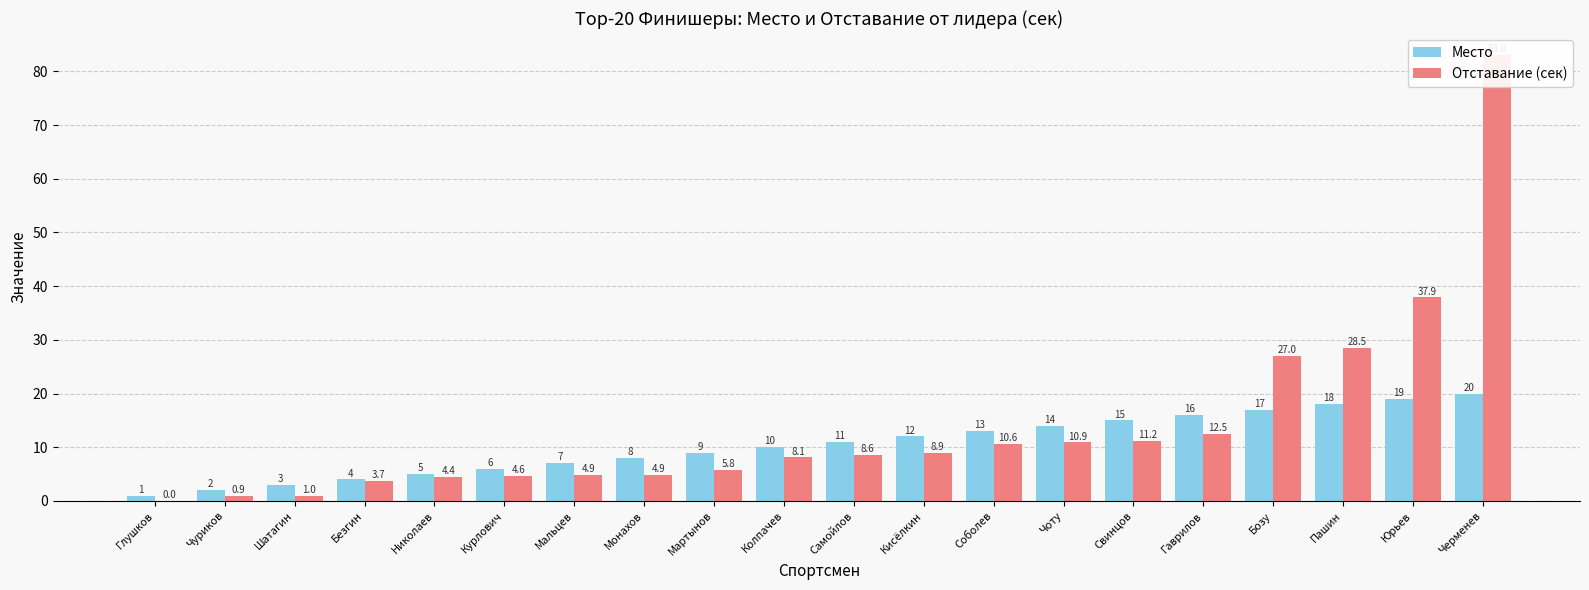

What is the sum of all Место values?

210.0